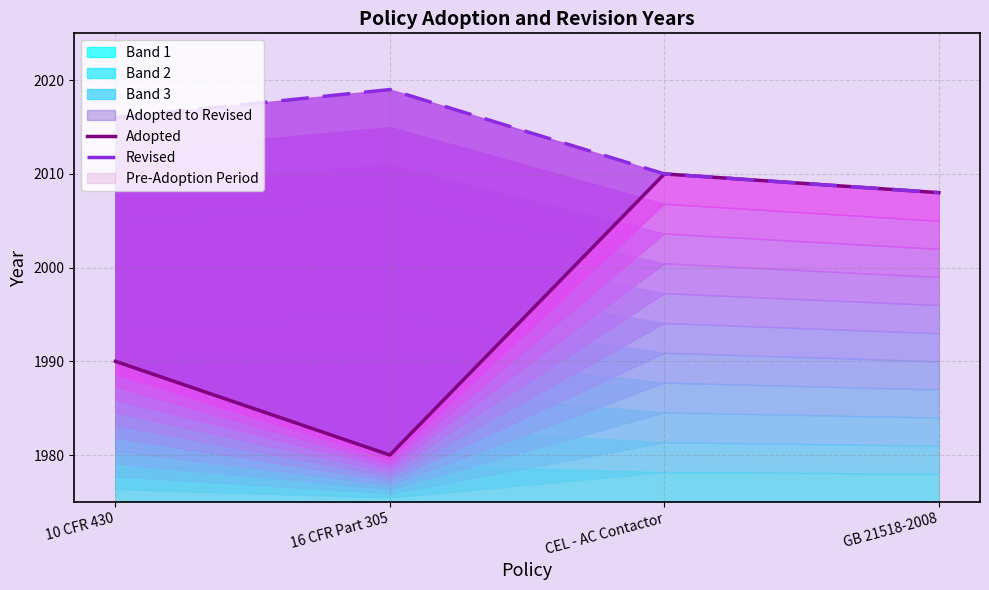

What is the minimum value shown in the chart?

1980